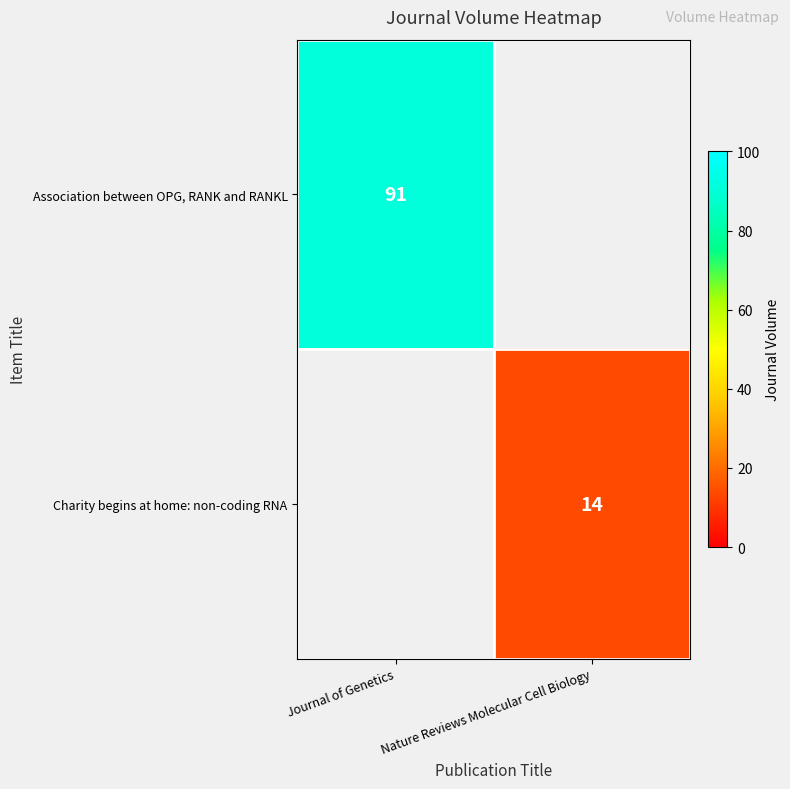

True or false: Association between OPG, RANK and RANKL has a value of 91 at Journal of Genetics.

True